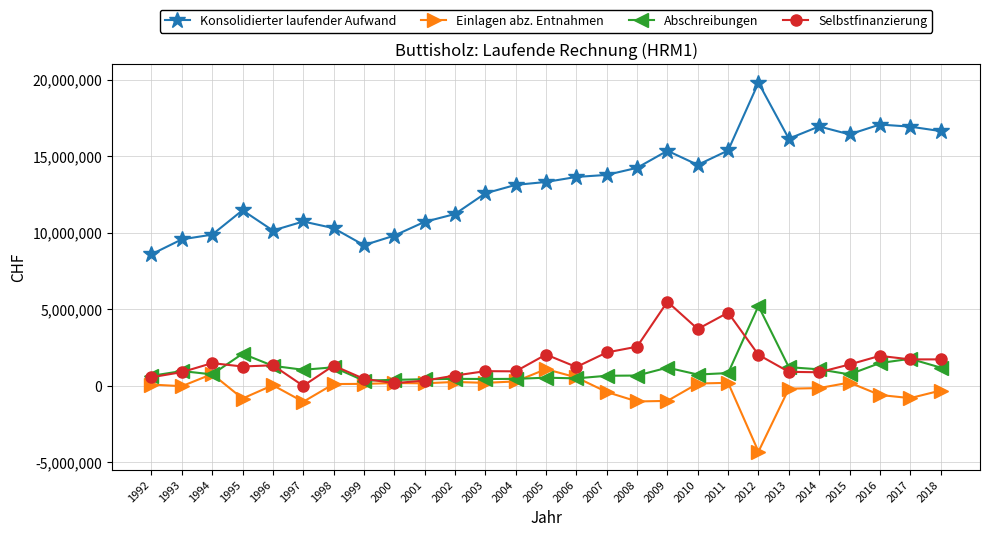

Which category has the highest value in the Selbstfinanzierung series?

2009